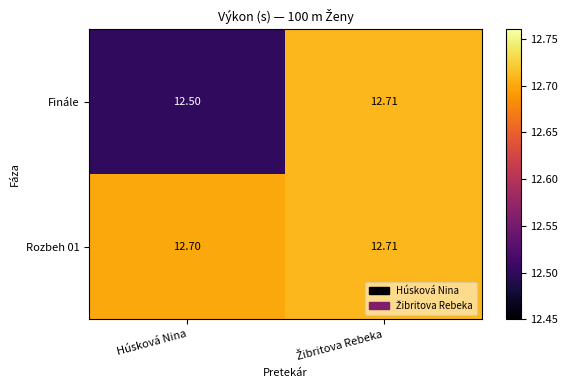

How many series are shown in this chart?

2